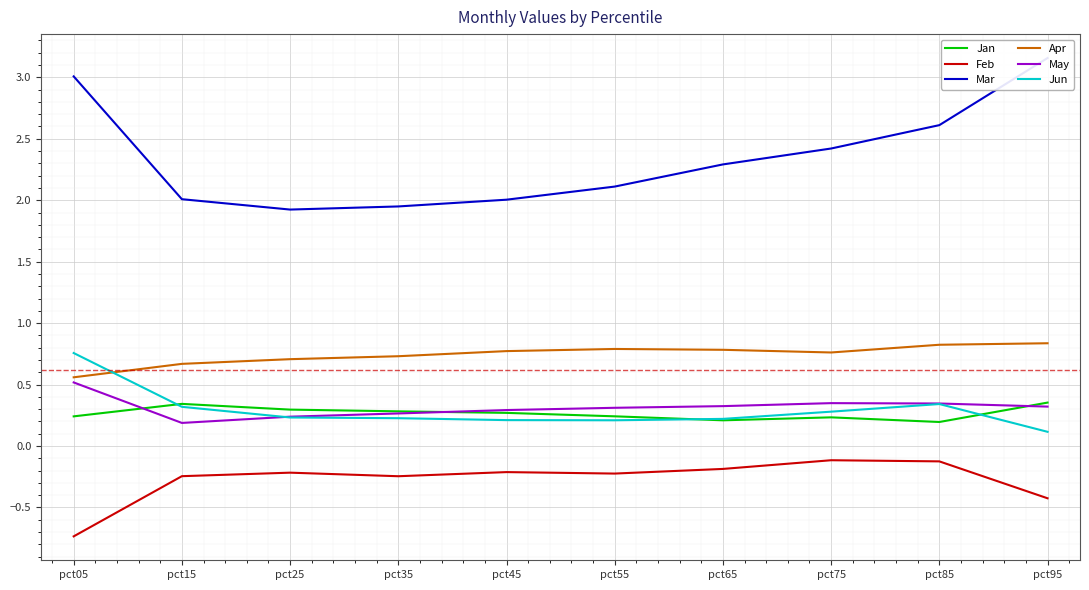

True or false: Apr and Mar cross at least once.

False